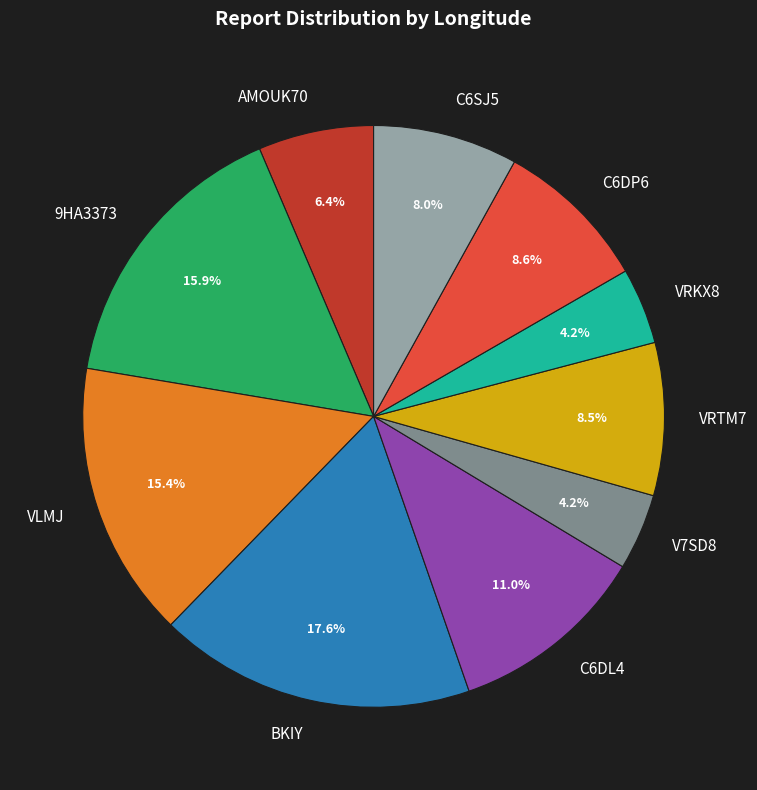

How many slices are in this pie chart?

10